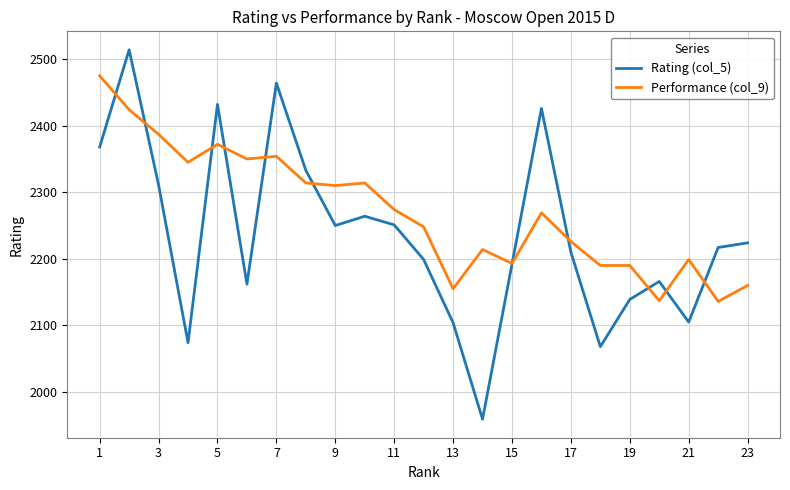

List the series in order of their overall mean, lowest first.

Rating (col_5), Performance (col_9)